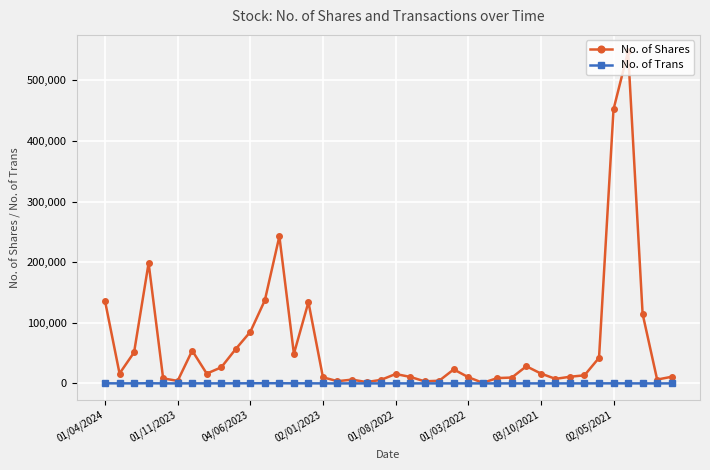

Does the chart display data point markers on the line(s)?

Yes